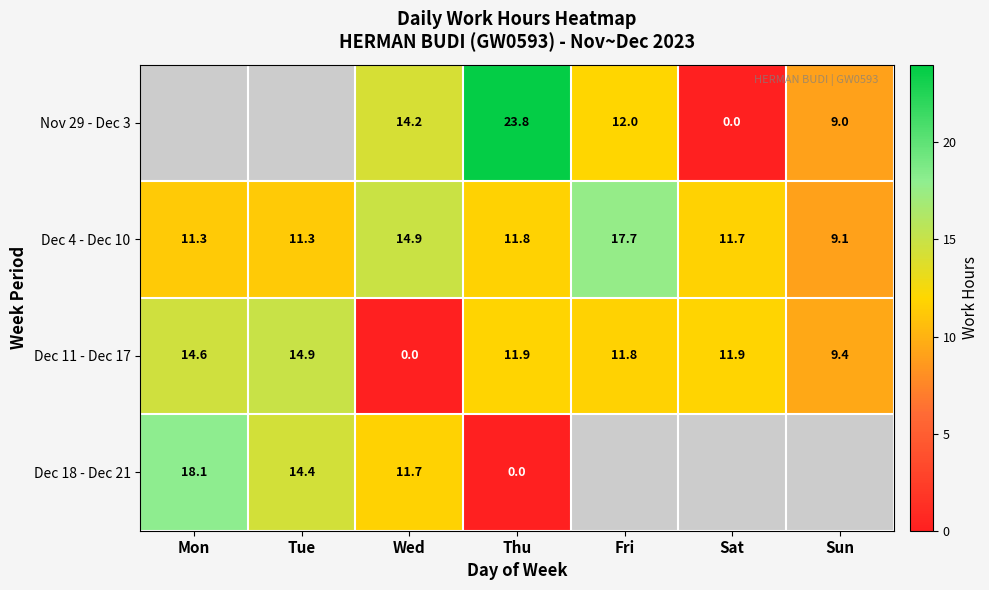

The Dec 11 - Dec 17 series shows 18.0 at Sat. True or false?

False